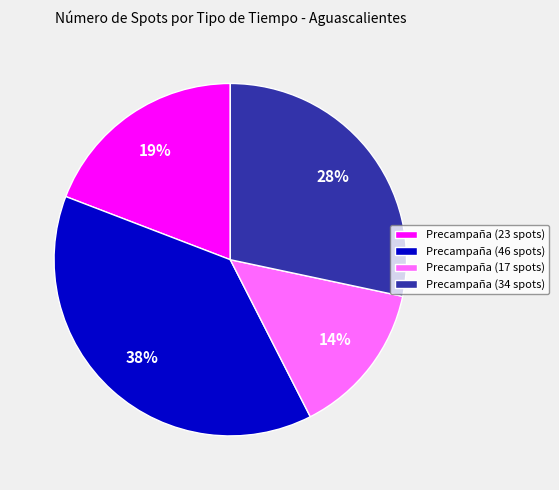

What percentage is the Precampaña (34 spots) slice, to the nearest percent?

28%